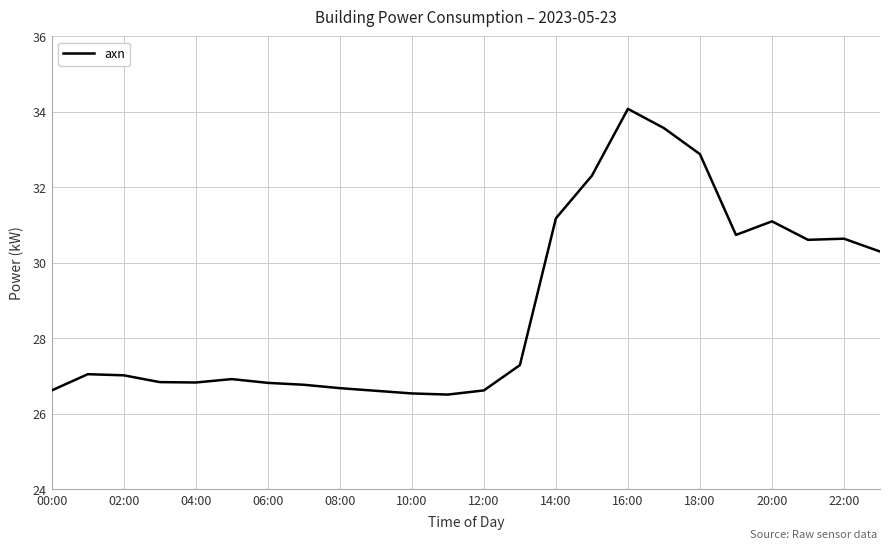

What is the difference between the maximum and minimum values?

7.6